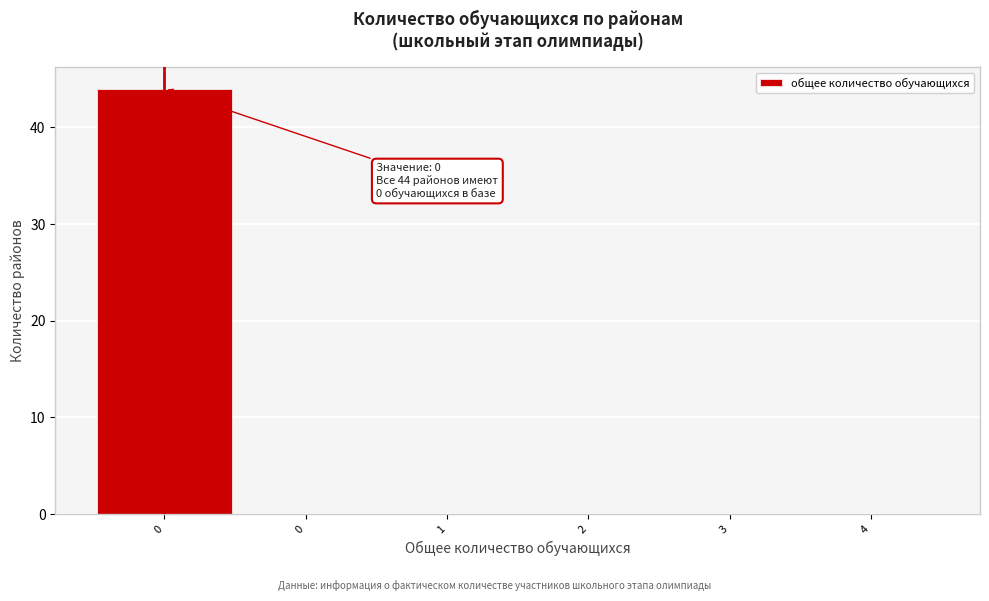

How many data points does each series have?

6